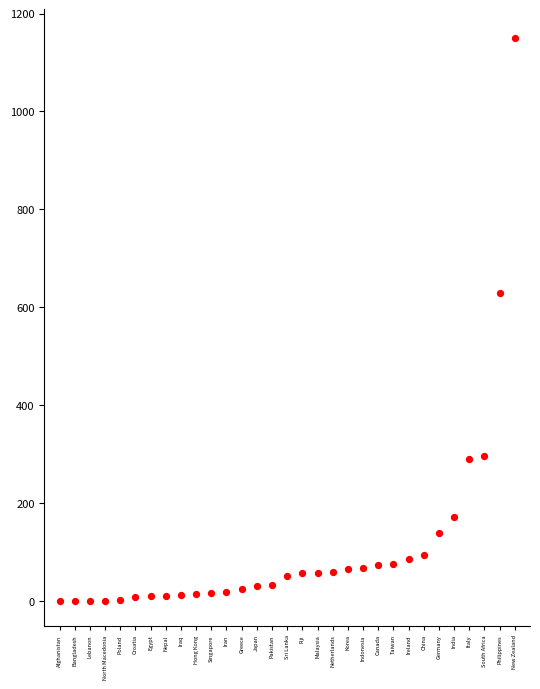

What Y value in the scatter plot is closest to 575?

630